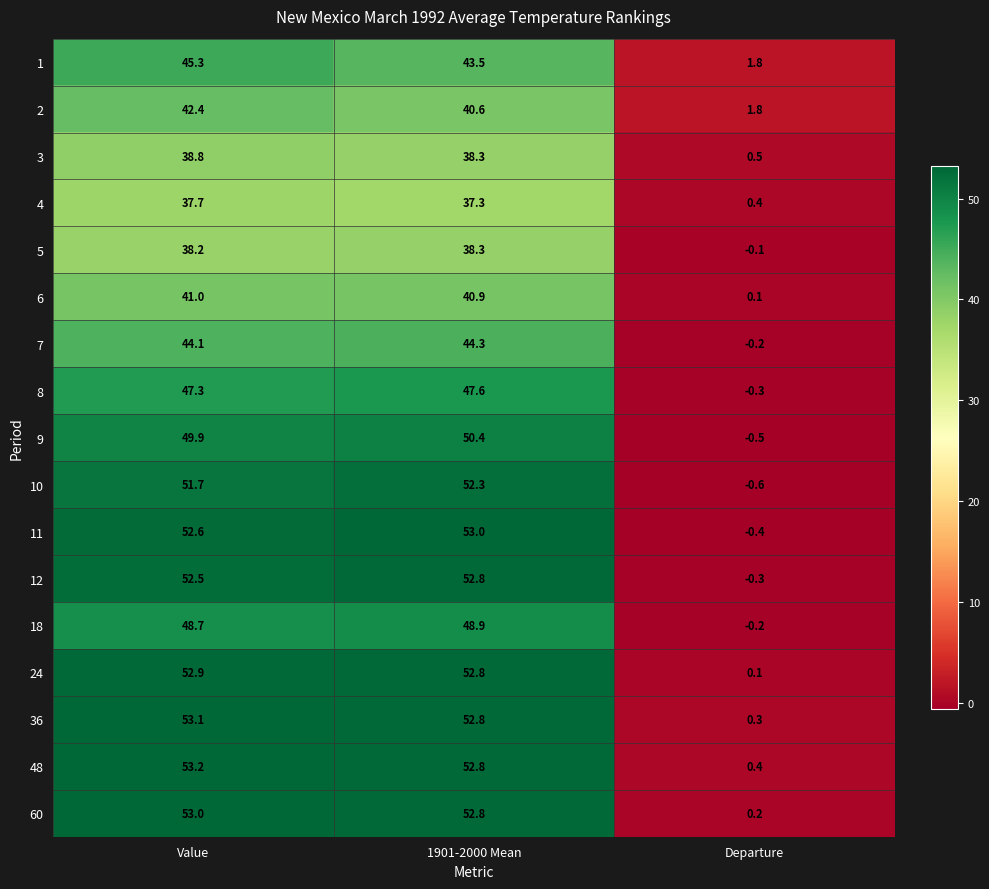

At which category is the sum across all series the highest?

Value